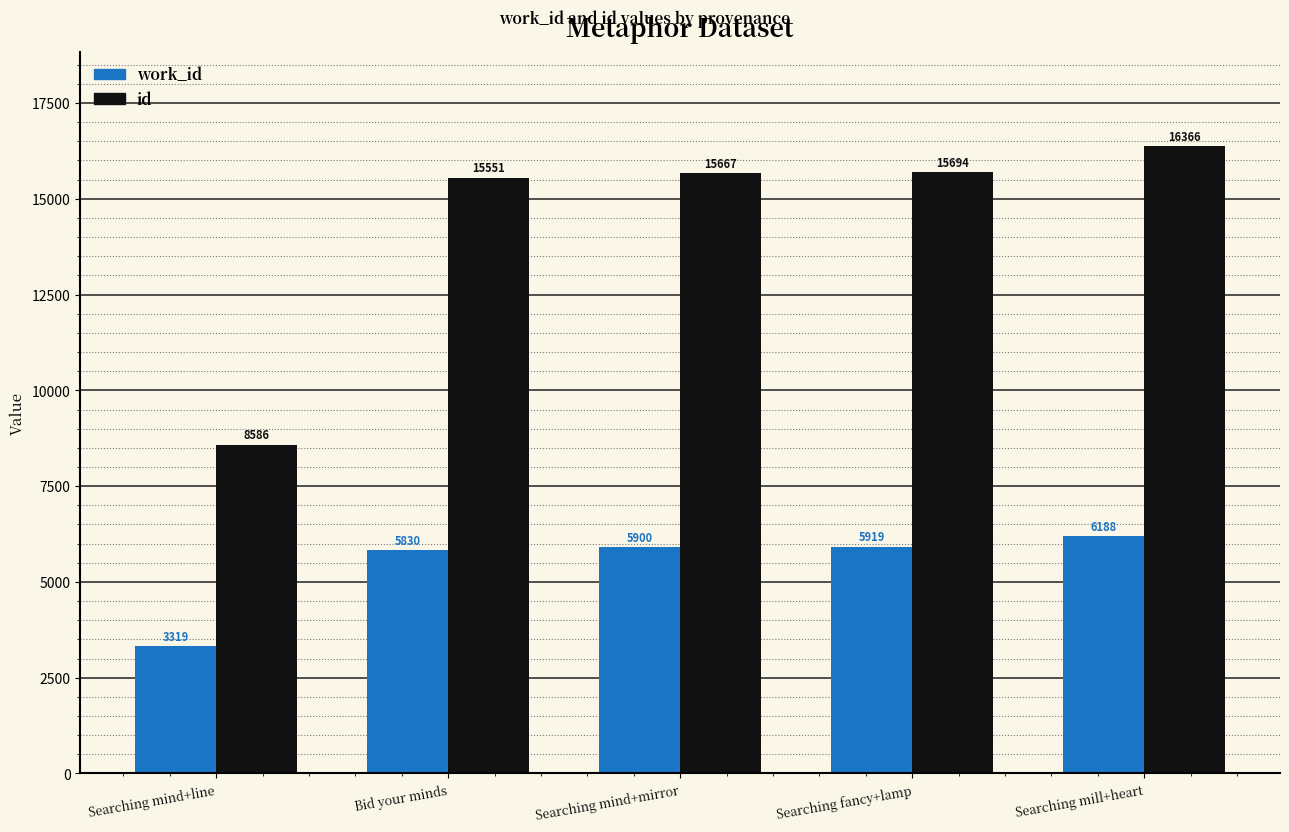

What position from the left is Searching mind+mirror?

3